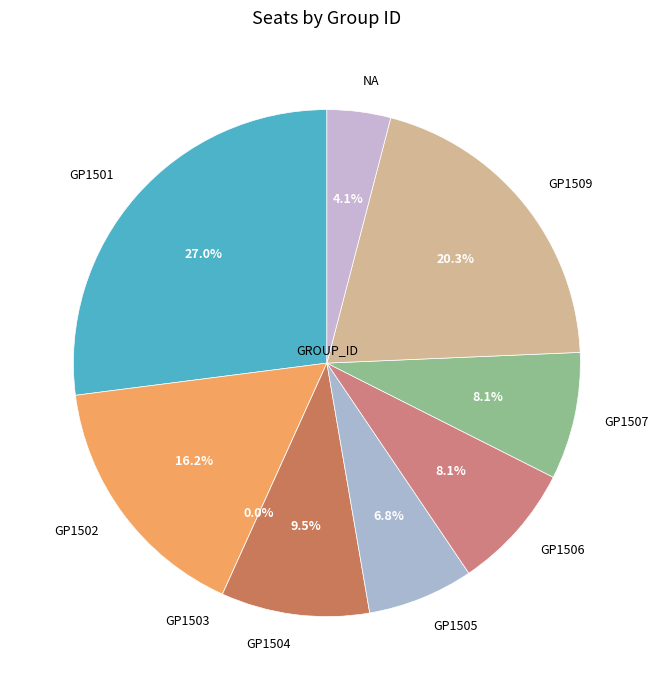

How many segments does this pie chart have?

9